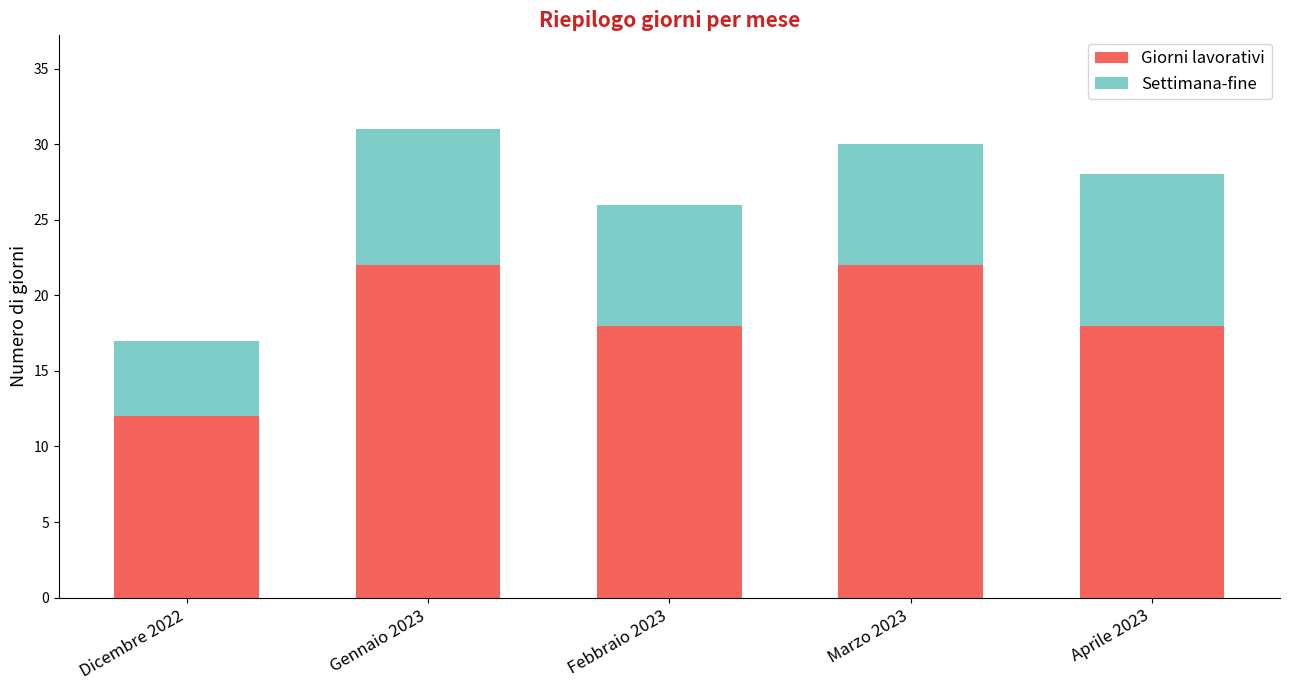

What is the total value across all series at Gennaio 2023?

31